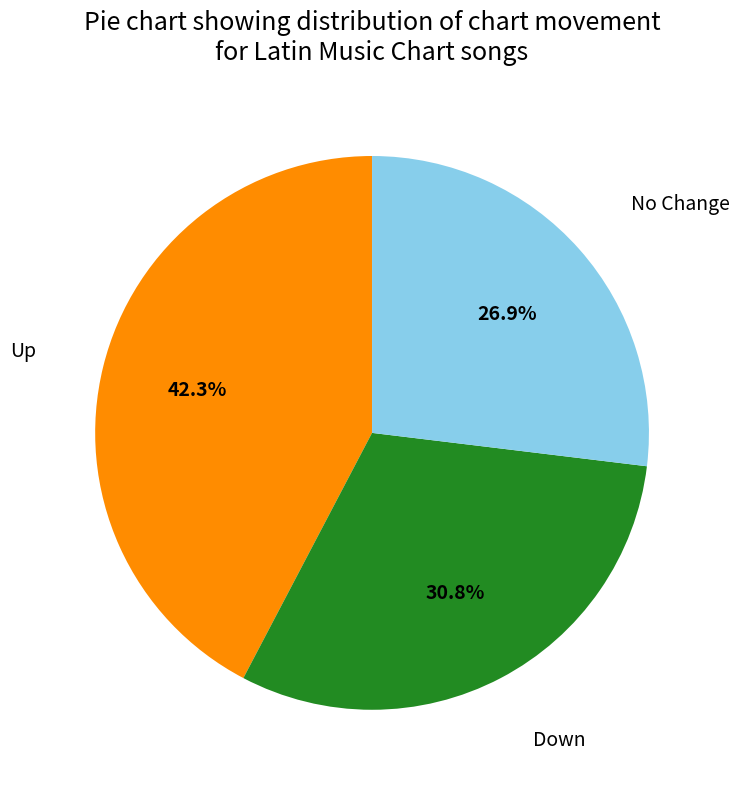

Is there a majority slice in this chart?

No